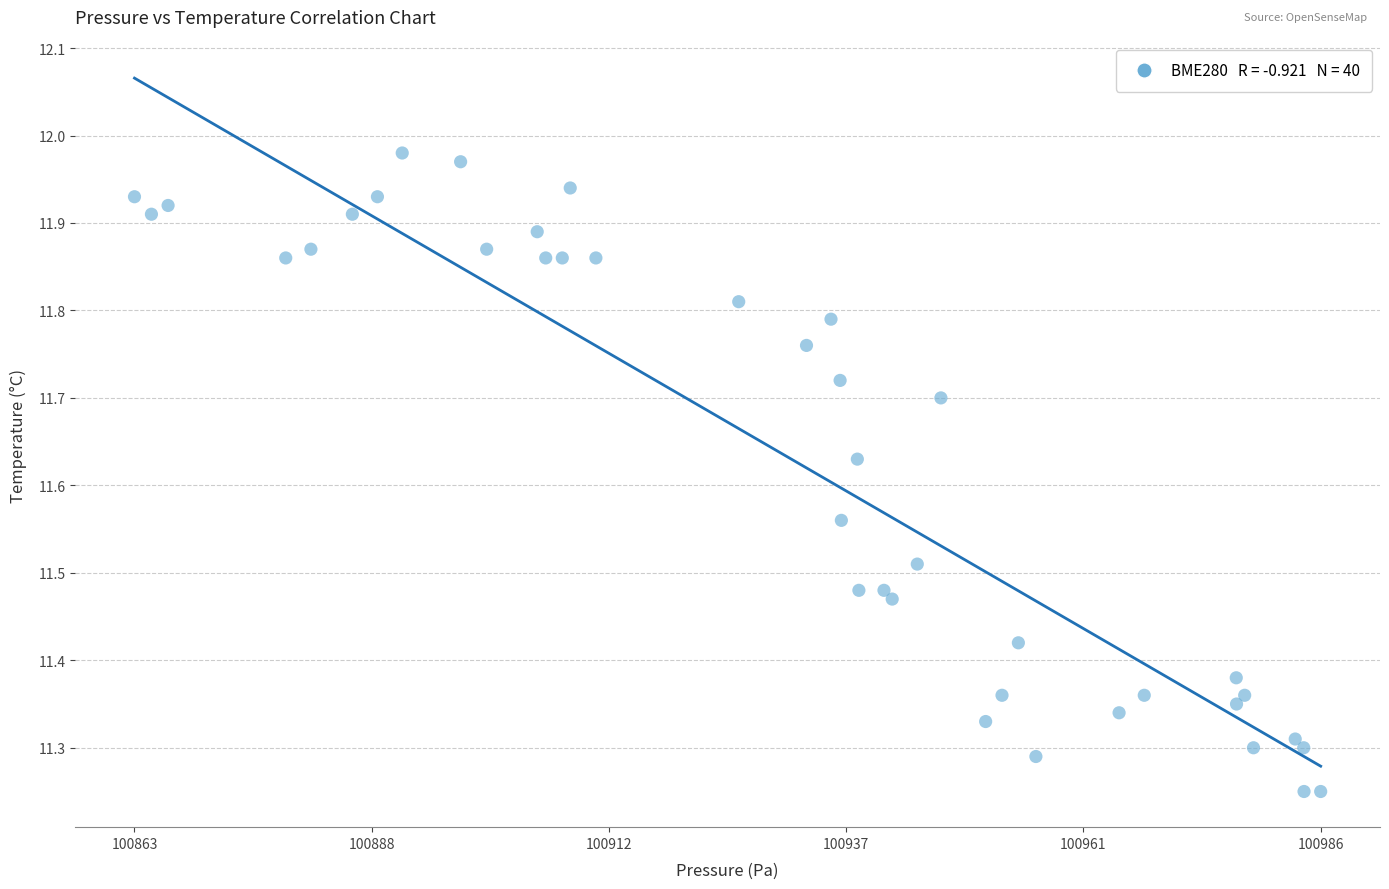

What is the range of X values (max minus min)?

122.5